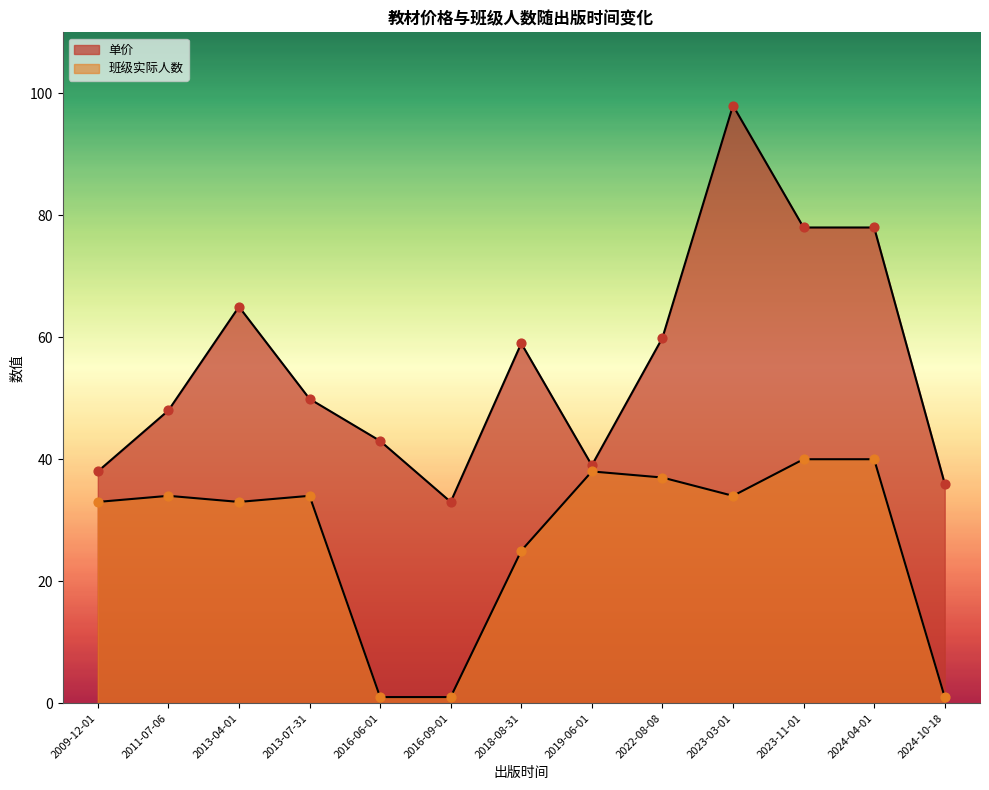

Which series contains the lowest Y value?

班级实际人数